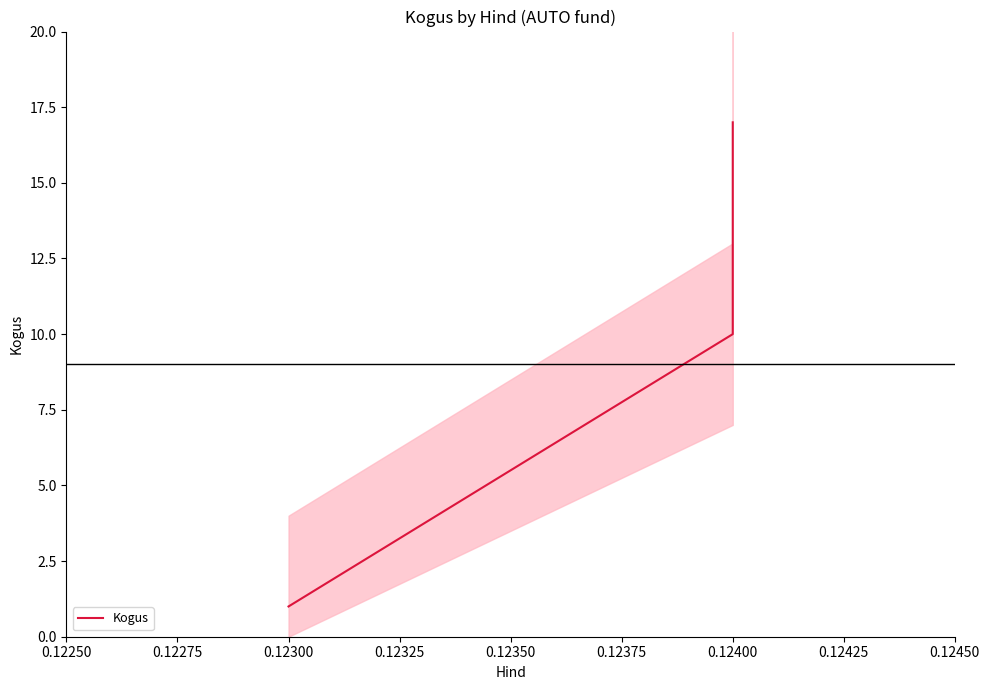

What is the change in value from 0.12300 to 0.12400?

+16